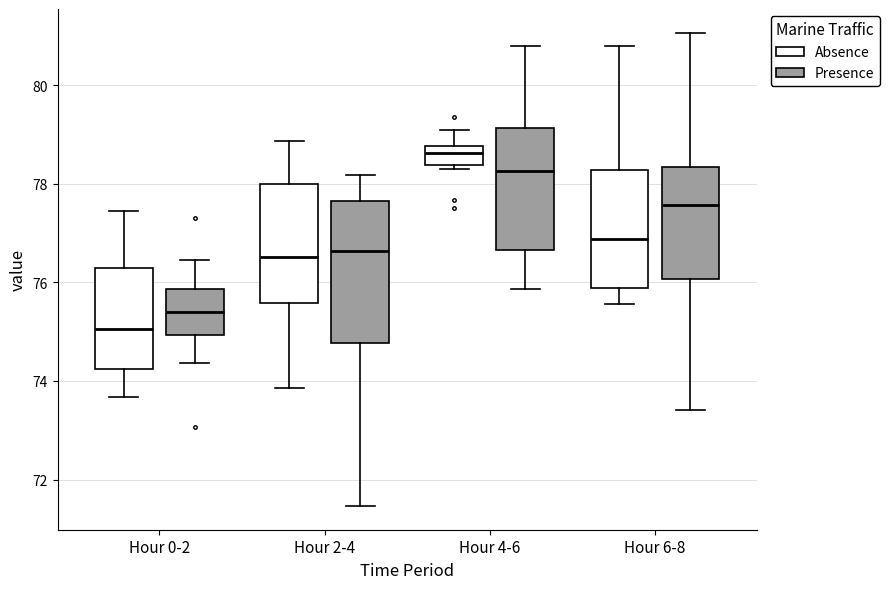

Reading left to right, transcribe this box plot: for each box, give where its median line is, the range the box spans, and where its two whiskers end, as read against the y-axis. The values are not printed on the chart, so give them approximately, as read against the axis.

Hour 0-2 (Absence): median 75.0, box 74.2 to 76.2, whiskers 73.6 to 77.4
Hour 0-2 (Presence): median 75.4, box 75.0 to 75.8, whiskers 74.4 to 76.4
Hour 2-4 (Absence): median 76.6, box 75.6 to 78.0, whiskers 73.8 to 78.8
Hour 2-4 (Presence): median 76.6, box 74.8 to 77.6, whiskers 71.4 to 78.2
Hour 4-6 (Absence): median 78.6, box 78.4 to 78.8, whiskers 78.4 (just below the box's lower edge) to 79.0
Hour 4-6 (Presence): median 78.2, box 76.6 to 79.2, whiskers 75.8 to 80.8
Hour 6-8 (Absence): median 76.8, box 75.8 to 78.2, whiskers 75.6 to 80.8
Hour 6-8 (Presence): median 77.6, box 76.0 to 78.4, whiskers 73.4 to 81.0